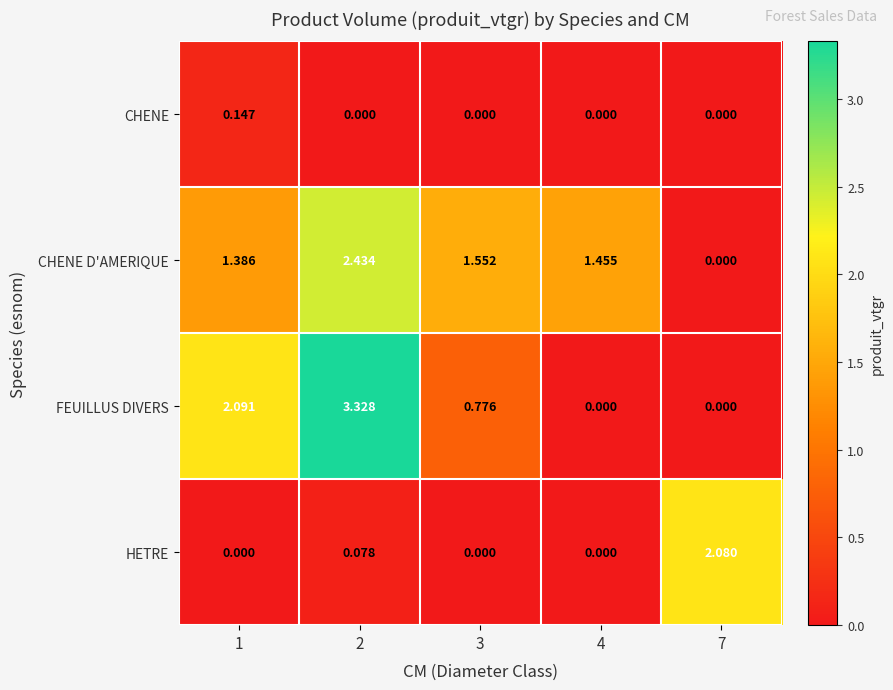

Rank the series by their maximum value, from lowest to highest.

CHENE, HETRE, CHENE D'AMERIQUE, FEUILLUS DIVERS